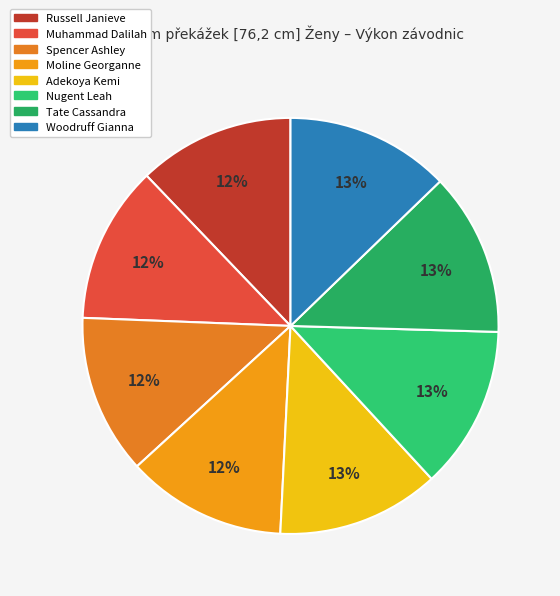

The Nugent Leah slice represents 8% of the pie. True or false?

False